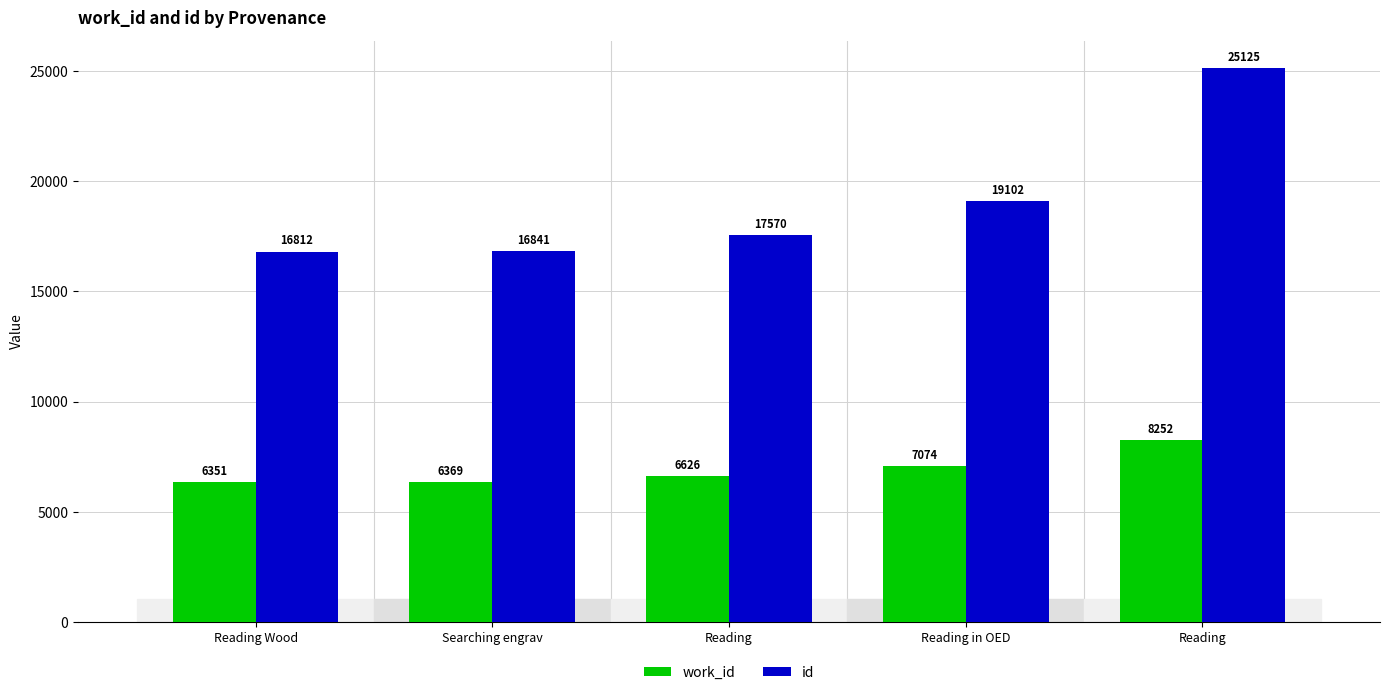

What are all the series names shown in the legend?

work_id, id